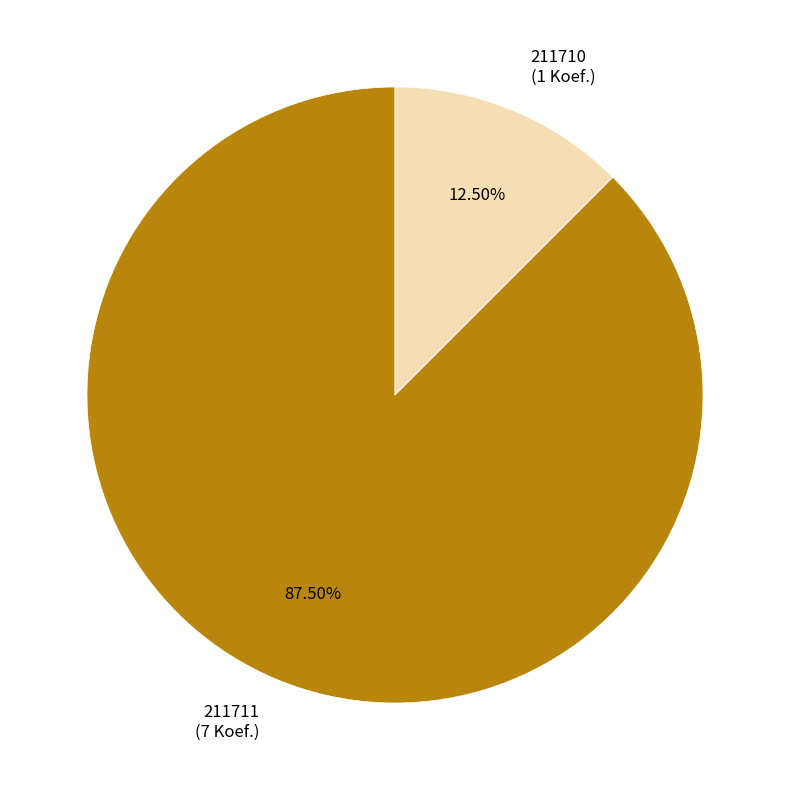

What is the ratio of the value at 211710 to the value at 211711?

0.1